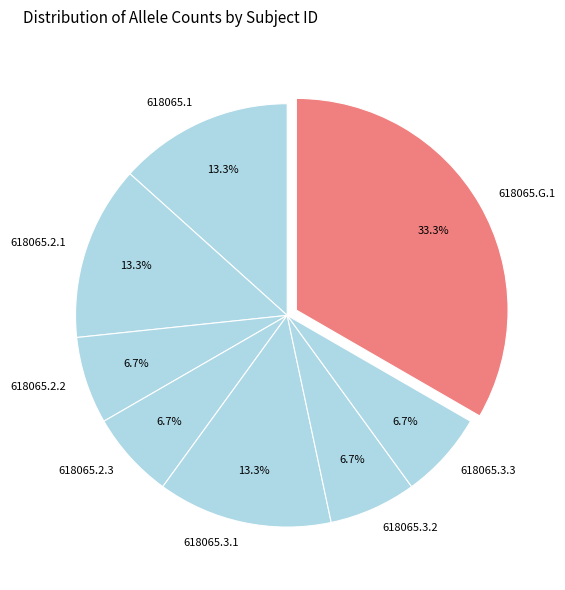

Does 618065.3.3 represent more than half of the total?

No